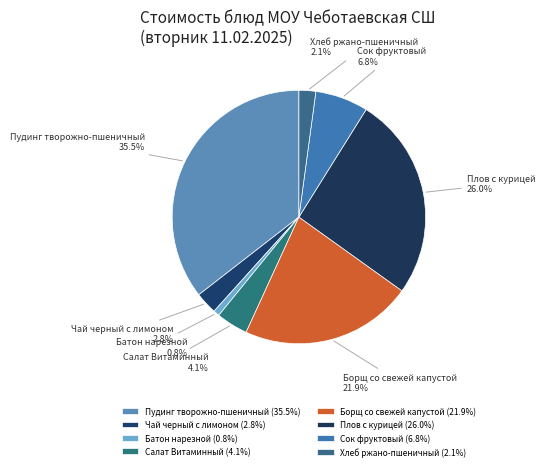

Is there a majority slice in this chart?

No